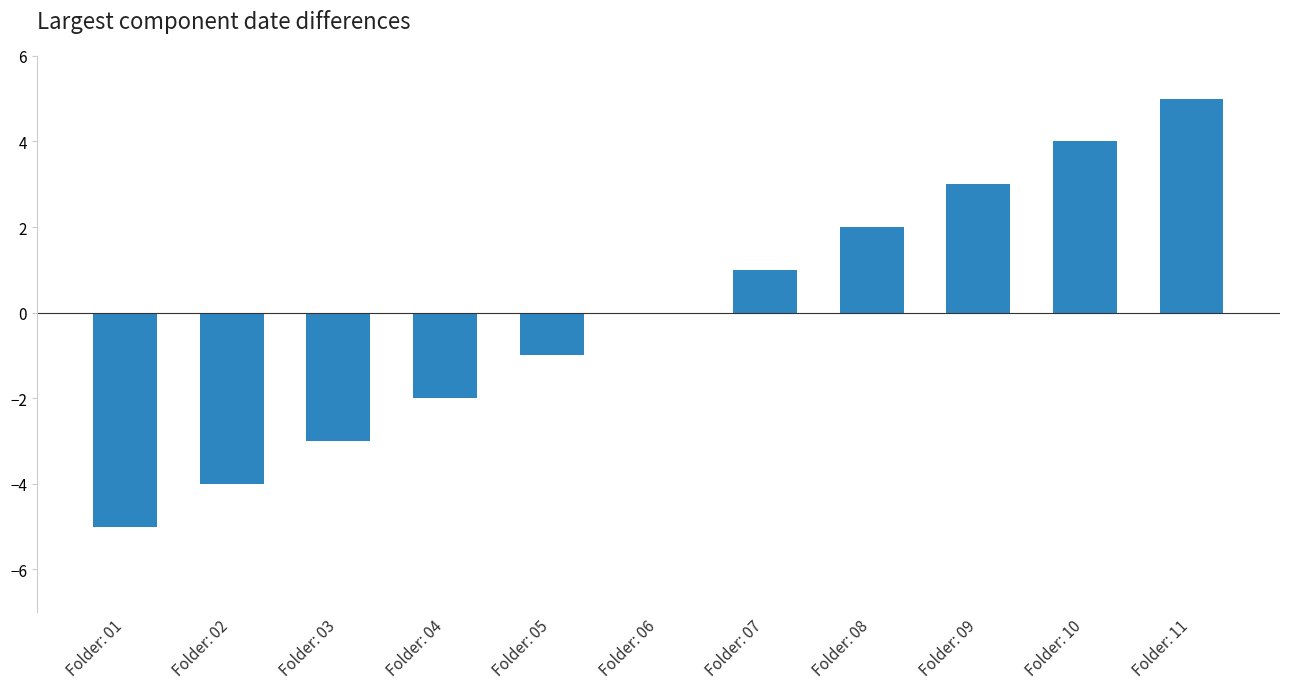

What is the change in value from Folder: 01 to Folder: 06?

+5